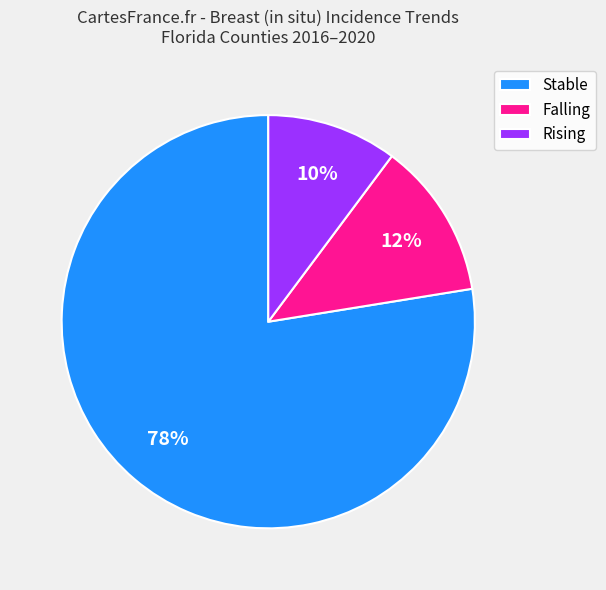

Is it true that Rising is 1% of the pie?

False